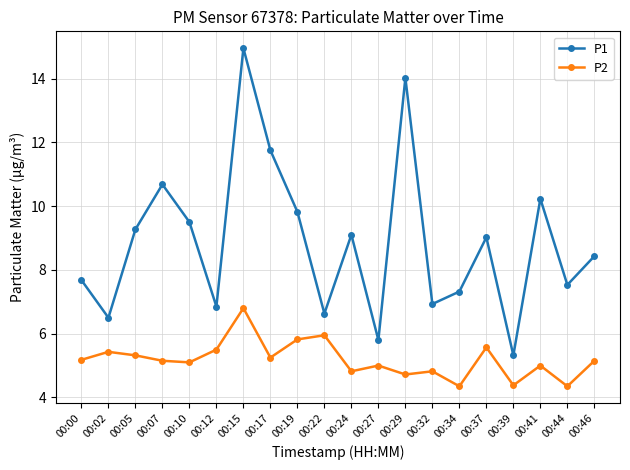

True or false: P1 and P2 cross at least once.

False